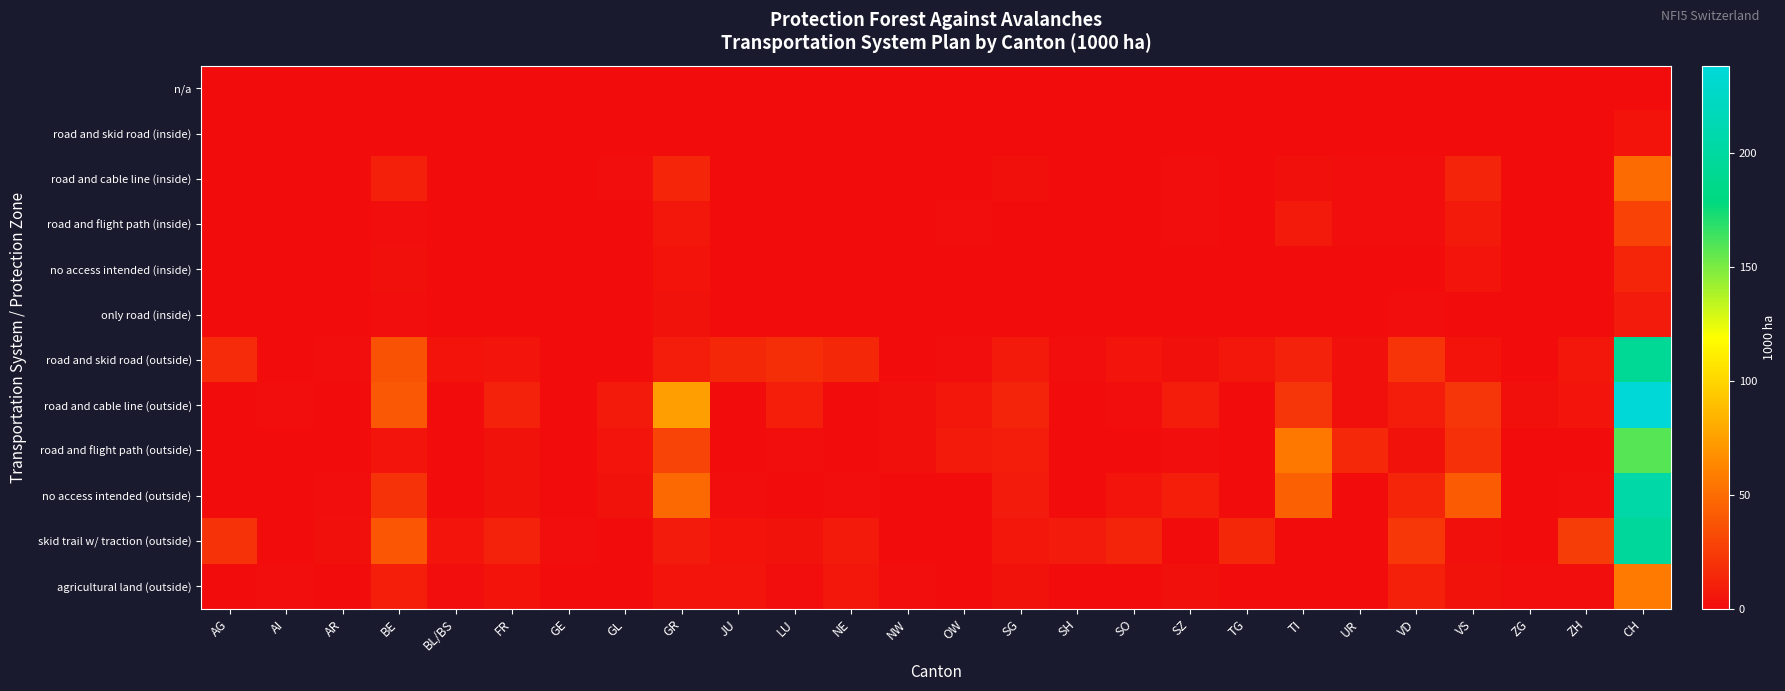

Which series changed the most between BL/BS and VD?

skid trail w/ traction (outside)